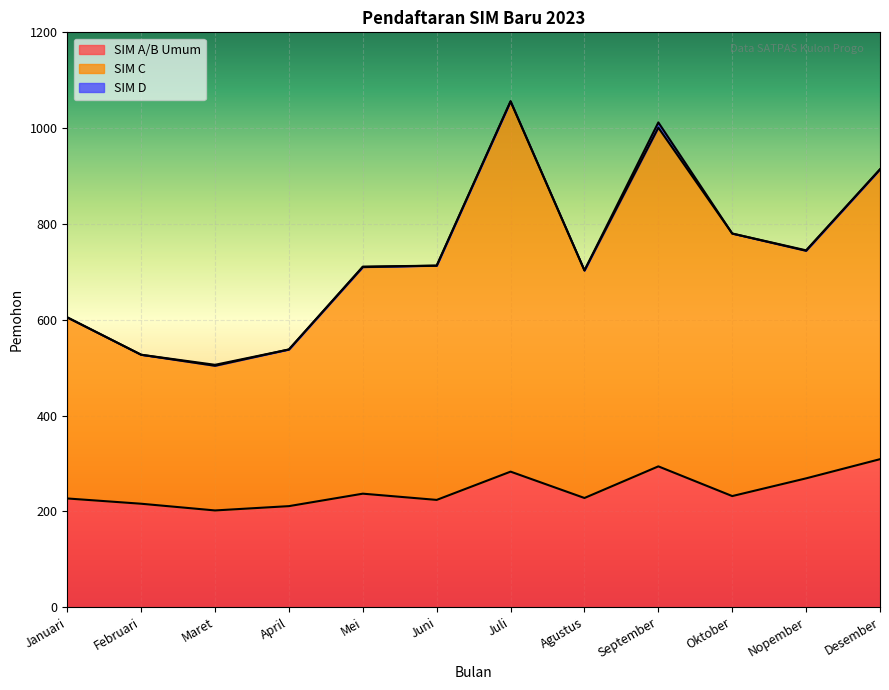

What is the greatest value displayed?

1056